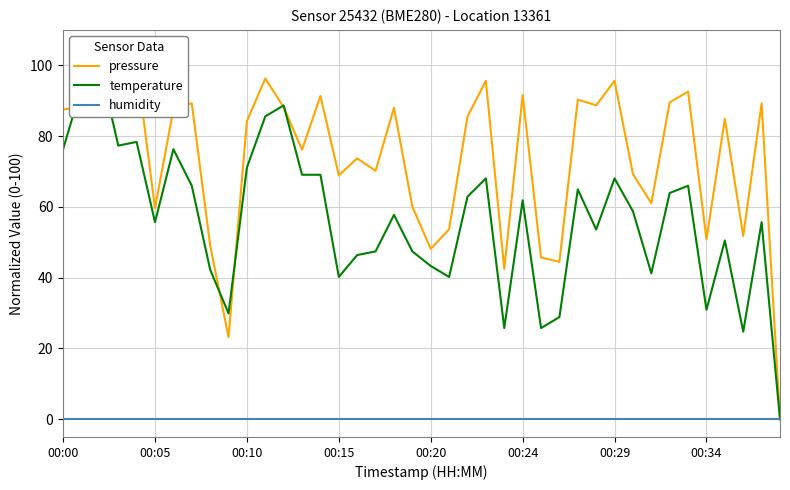

What is the value of the temperature point at the 9th from the left?

42.3